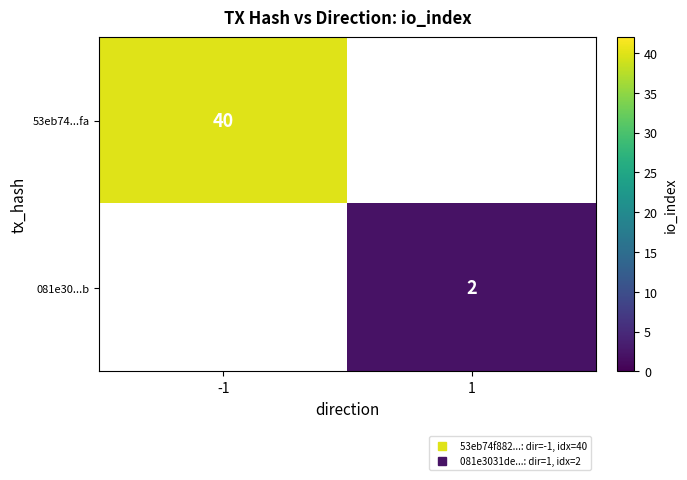

Which series has the widest spread of values?

53eb74...fa